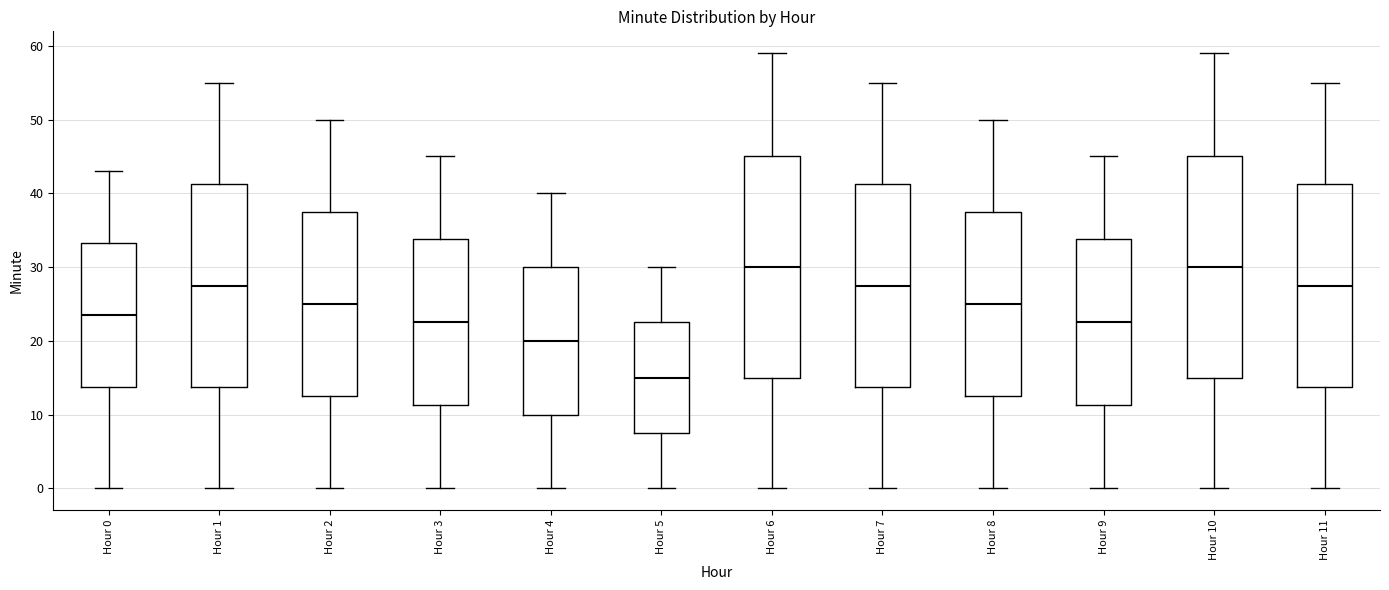

Reading left to right, read every box against the y-axis: the position of its median line, the range the box covers, and the ends of its whiskers. The values are not printed on the chart, so give them approximately, as read against the axis.

Hour 0: median 24, box 14 to 33, whiskers 0 to 43
Hour 1: median 28, box 14 to 41, whiskers 0 to 55
Hour 2: median 25, box 13 to 38, whiskers 0 to 50
Hour 3: median 23, box 11 to 34, whiskers 0 to 45
Hour 4: median 20, box 10 to 30, whiskers 0 to 40
Hour 5: median 15, box 8 to 23, whiskers 0 to 30
Hour 6: median 30, box 15 to 45, whiskers 0 to 59
Hour 7: median 28, box 14 to 41, whiskers 0 to 55
Hour 8: median 25, box 13 to 38, whiskers 0 to 50
Hour 9: median 23, box 11 to 34, whiskers 0 to 45
Hour 10: median 30, box 15 to 45, whiskers 0 to 59
Hour 11: median 28, box 14 to 41, whiskers 0 to 55